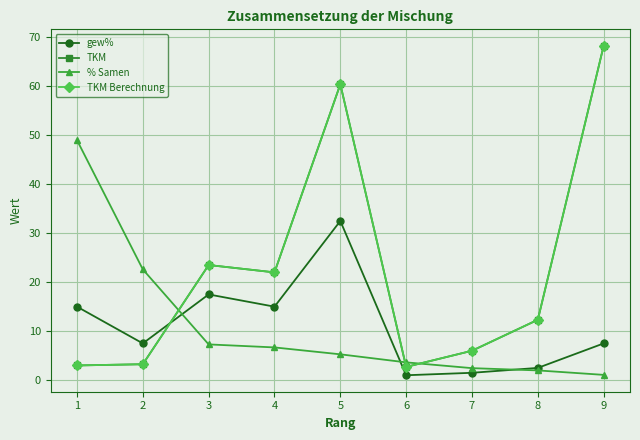

Which series has the widest spread of values?

TKM